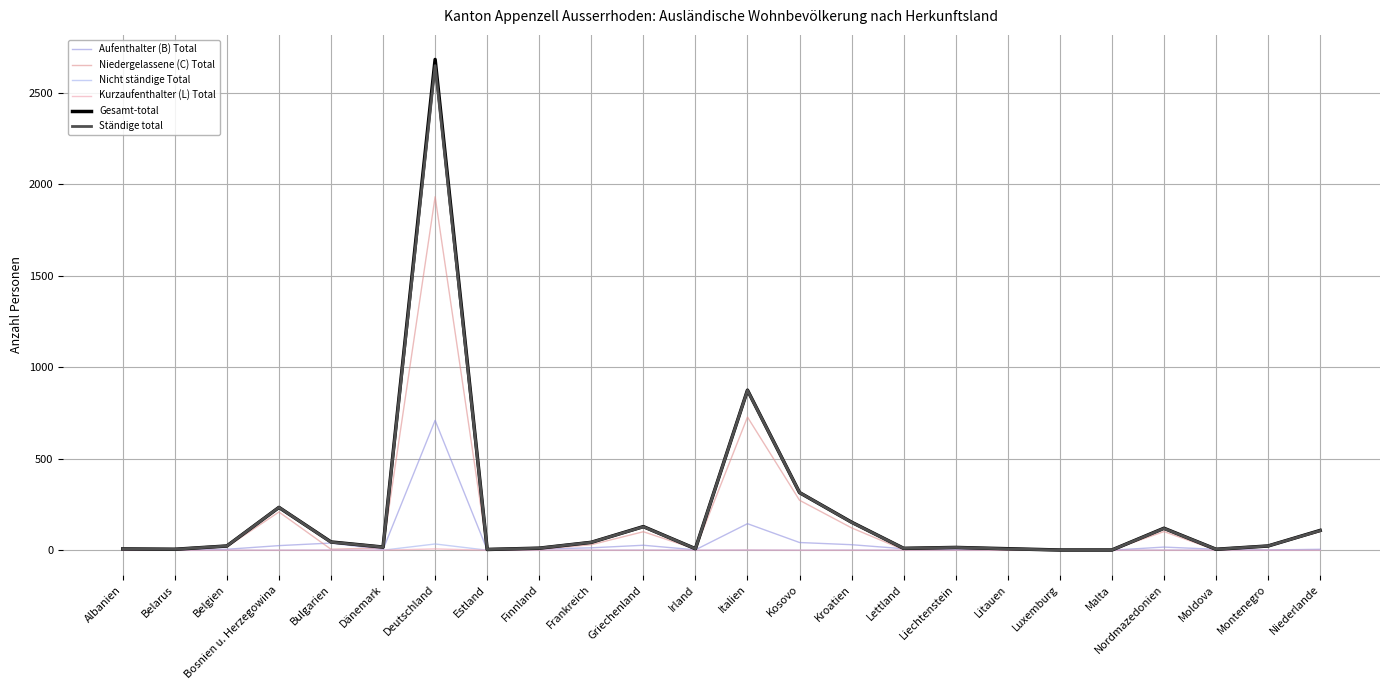

Reading left to right, transcribe all the data shown in this chart.

Aufenthalter (B) Total: 2	2	5	25	39	4	710	2	6	13	27	2	145	42	30	8	3	6	1	0	17	5	1	5
Niedergelassene (C) Total: 5	3	18	209	5	13	1933	2	5	30	101	6	728	273	122	2	12	1	0	1	102	0	22	102
Nicht ständige Total: 0	0	0	0	1	0	34	0	0	0	1	0	1	0	1	0	0	1	0	0	1	0	0	1
Kurzaufenthalter (L) Total: 0	0	0	0	0	0	7	0	0	0	0	0	1	0	0	0	0	0	0	0	0	0	0	0
Gesamt-total: 7	5	23	234	45	17	2684	4	11	43	129	8	875	315	153	10	15	8	1	1	120	5	23	108
Ständige total: 7	5	23	234	44	17	2650	4	11	43	128	8	874	315	152	10	15	7	1	1	119	5	23	107